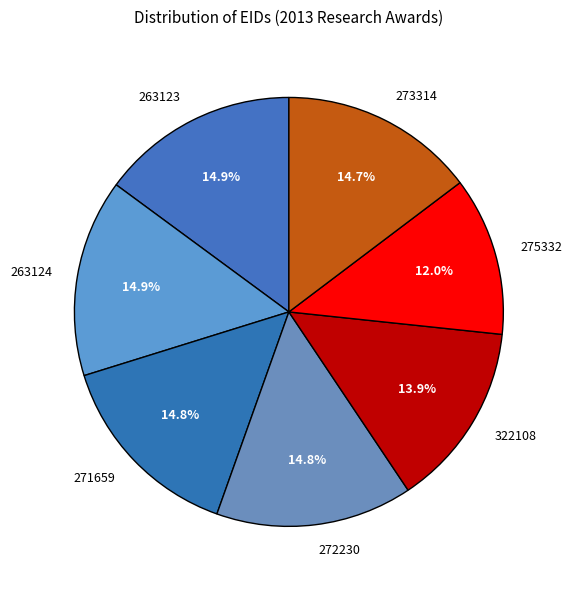

Is there any slice that represents more than half of the pie?

No